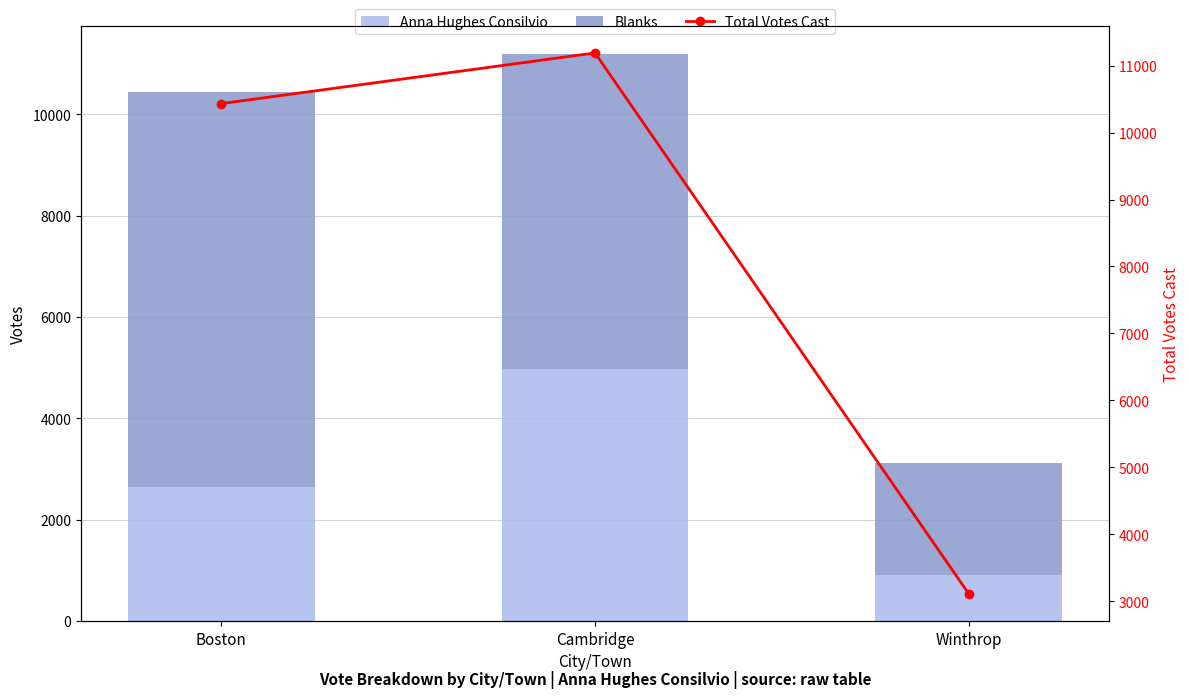

At how many categories does at least one series exceed 7926?

2